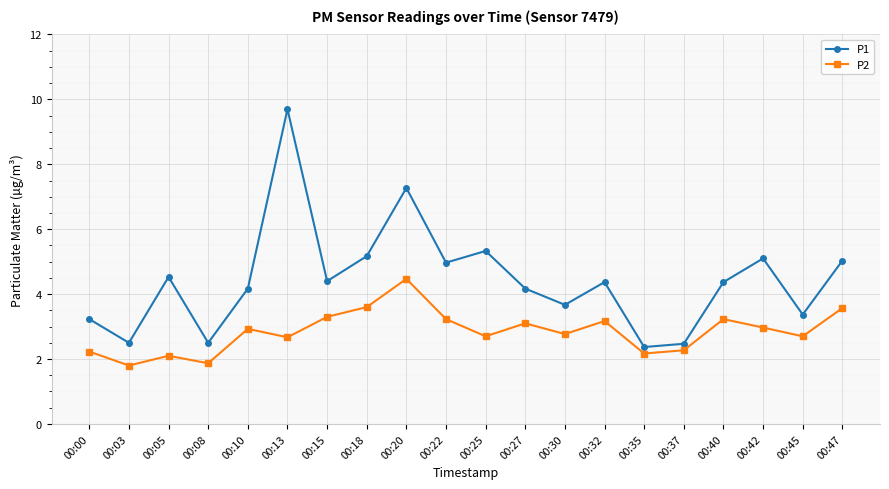

Rank the series by their average value, from lowest to highest.

P2, P1